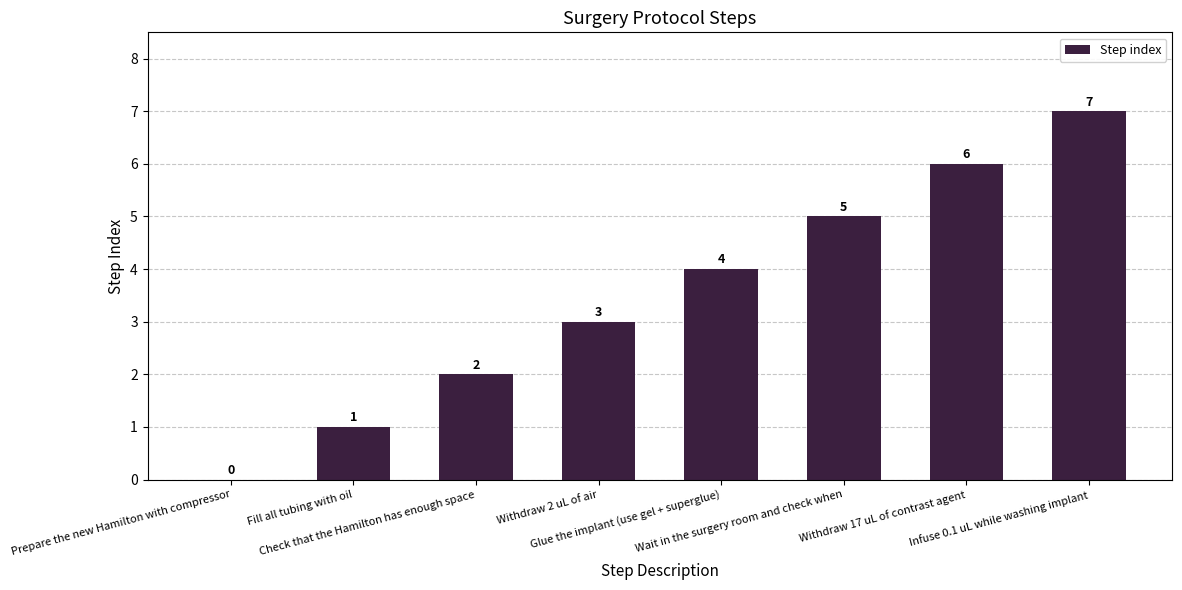

How many distinct data groups are displayed?

1